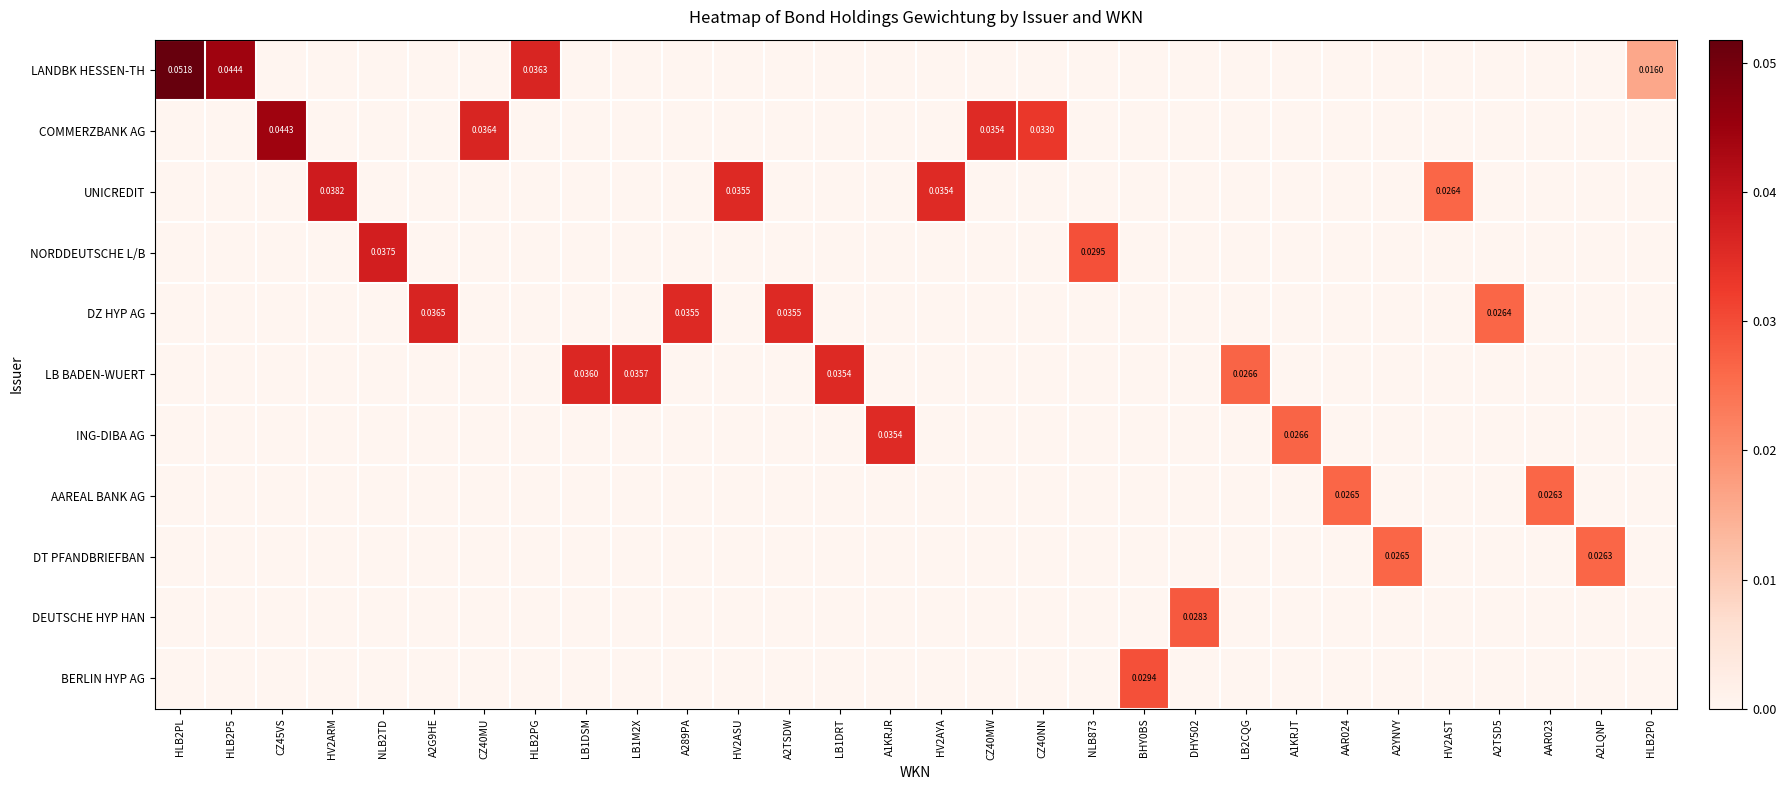

At how many categories does at least one series exceed 0?

30